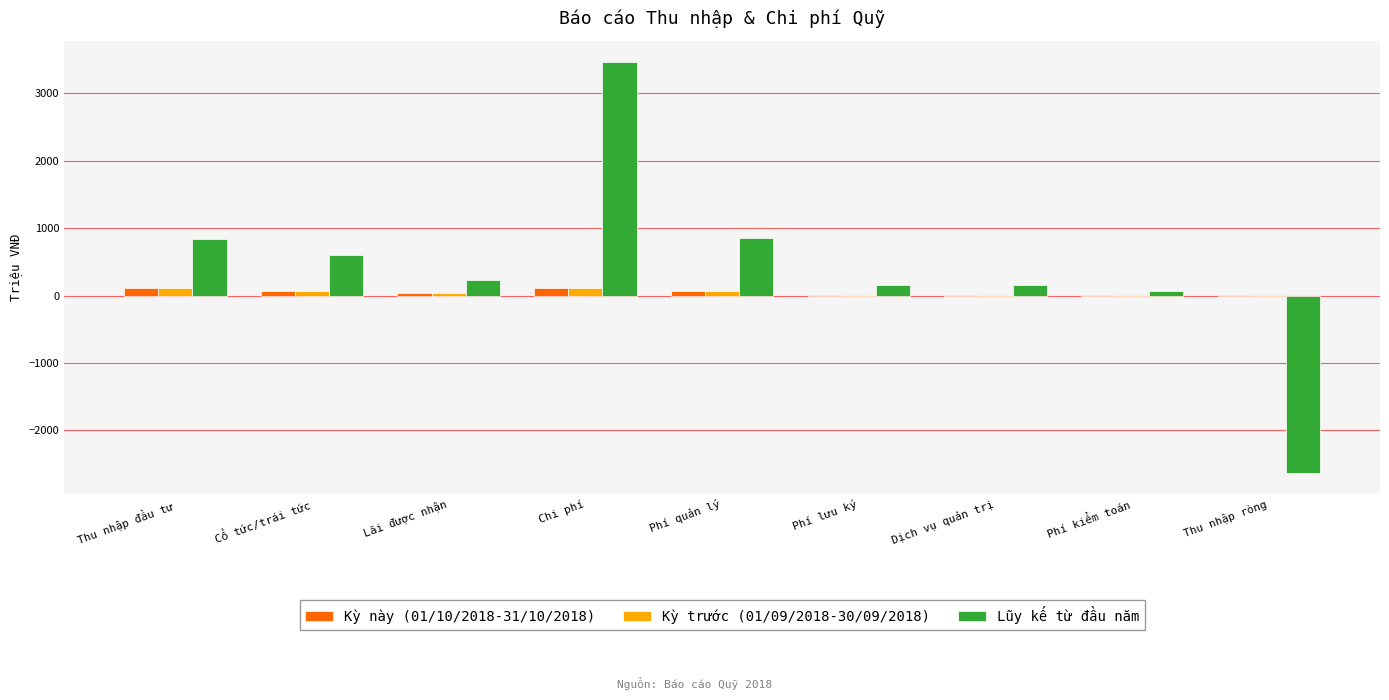

How many values in the Kỳ này (01/10/2018-31/10/2018) series exceed 45?

5